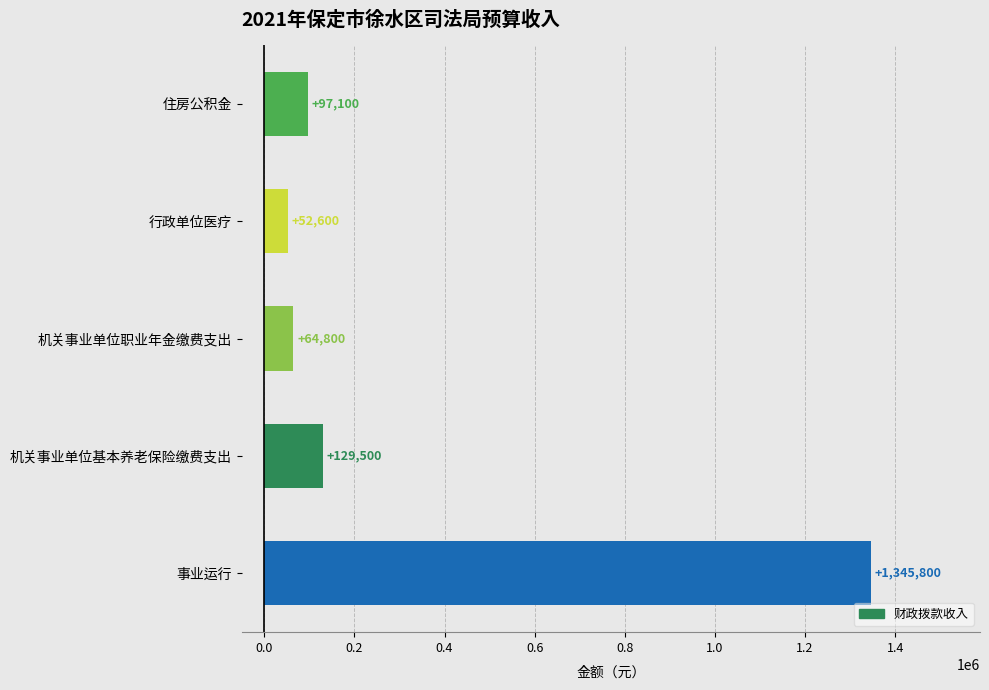

Reading bottom to top, list all the values displayed in this chart.

事业运行=1345800	机关事业单位基本养老保险缴费支出=129500	机关事业单位职业年金缴费支出=64800	行政单位医疗=52600	住房公积金=97100